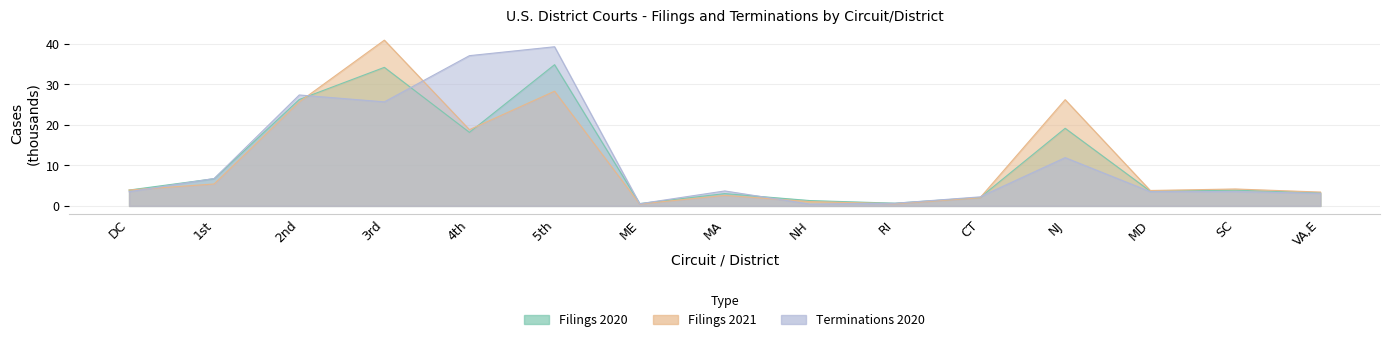

Reading left to right, list all the values displayed in this chart.

Filings 2020: 3.9	6.7	26.2	34.2	18.1	34.8	0.6	3.0	1.3	0.7	2.1	19.2	3.6	3.9	3.2
Filings 2021: 3.9	5.4	25.7	40.9	18.8	28.3	0.5	2.6	1.1	0.5	2.0	26.2	3.8	4.2	3.4
Terminations 2020: 3.5	6.8	27.4	25.7	37.1	39.3	0.5	3.7	0.5	0.7	2.2	11.9	3.5	3.5	3.1